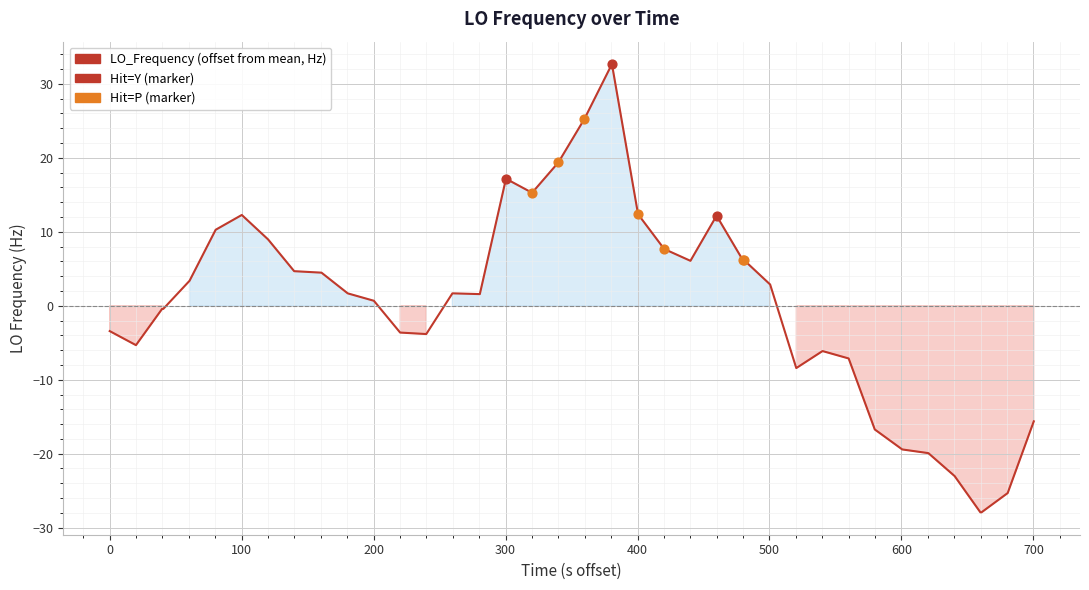

What is the minimum value shown in the chart?

-27.9